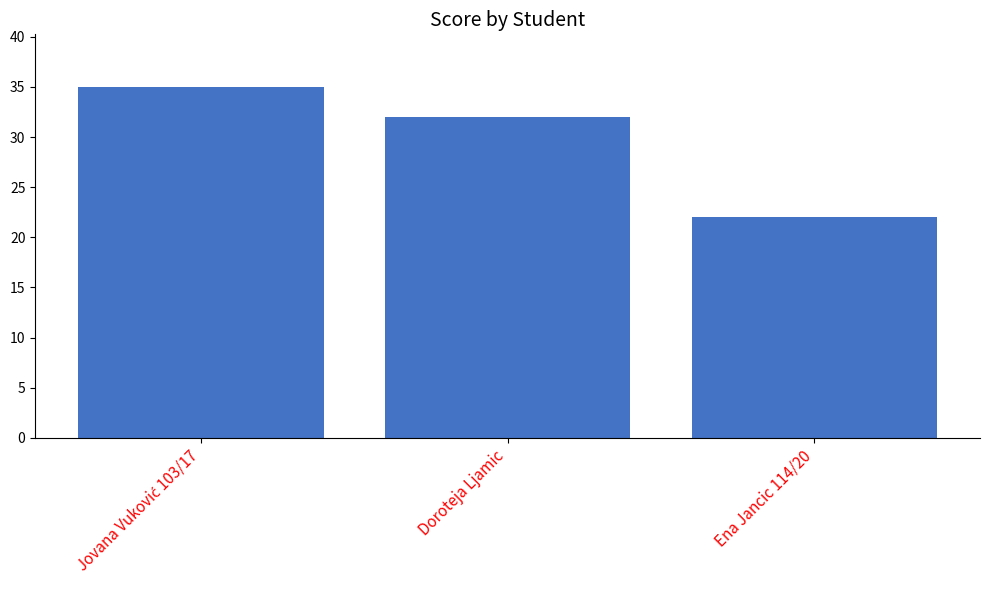

What is the smallest value displayed?

22